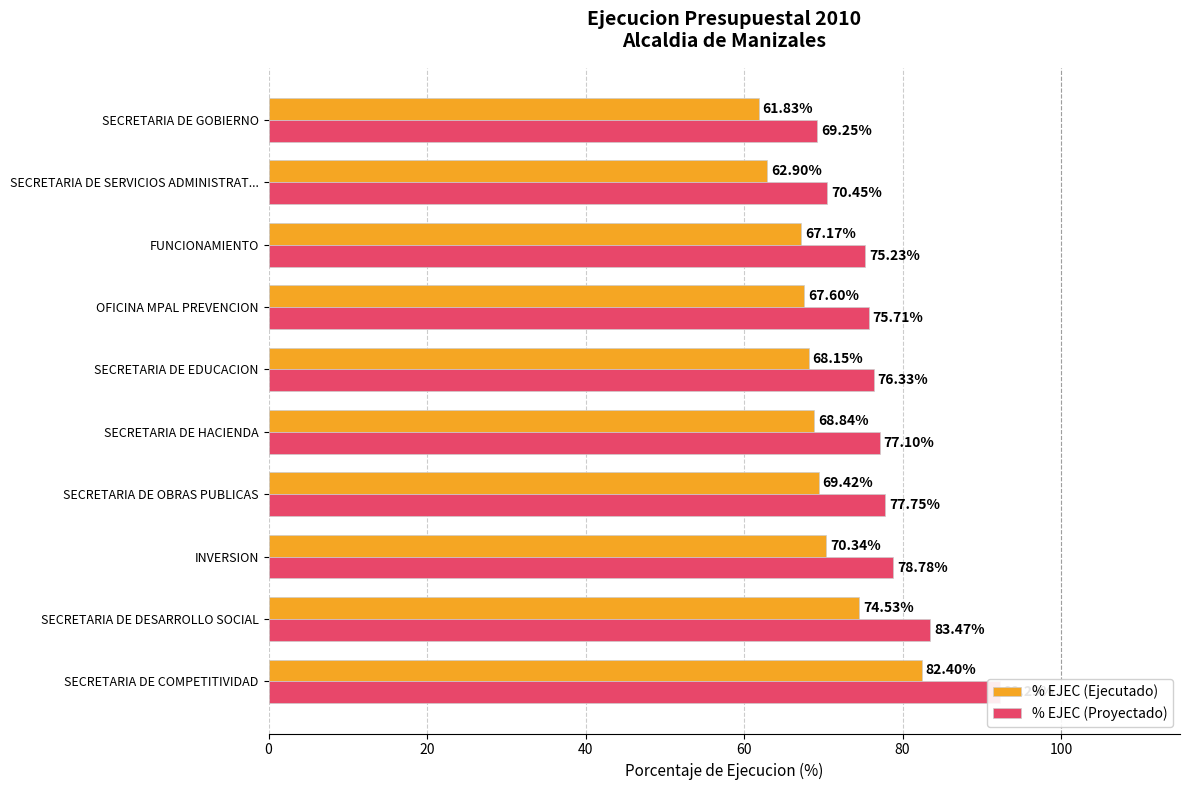

What is the sum of all % EJEC (Proyectado) values?

776.4